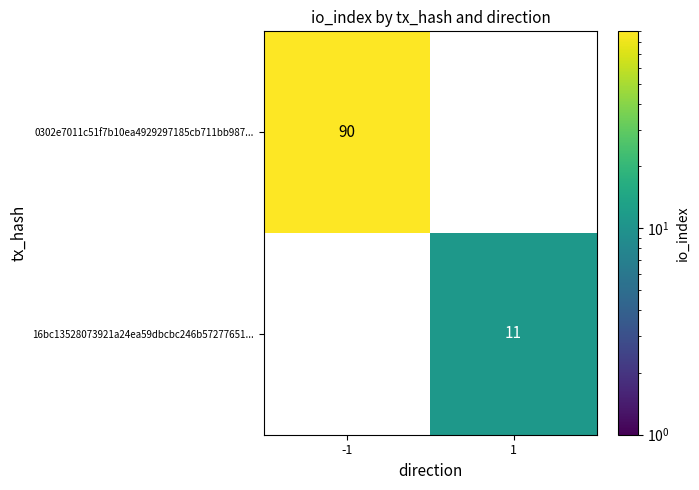

The value of 16bc13528073921a24ea59dbcbc246b57277651... at 1 is 3. True or false?

False